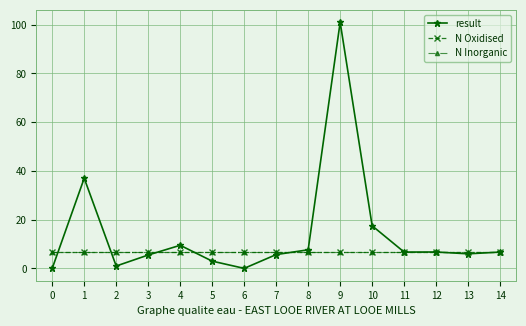

Is it true that result equals 6.7 at 14?

True